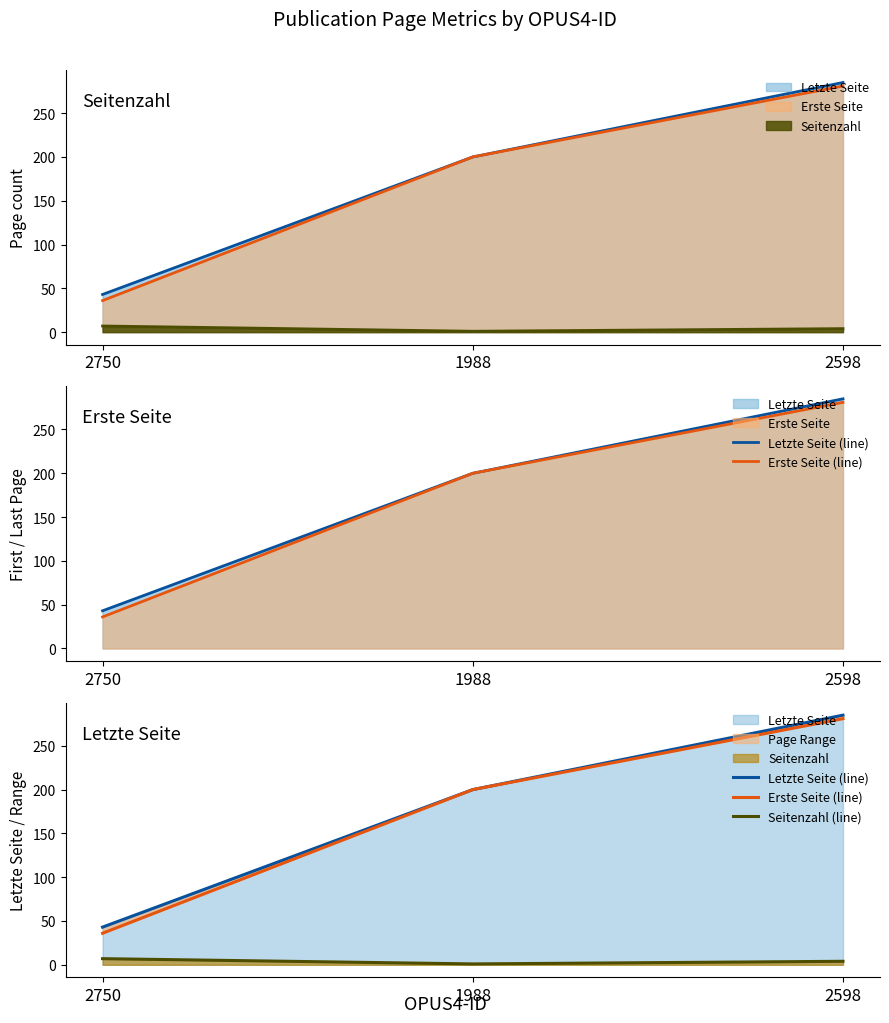

What is the total value across all series at 2598?

570